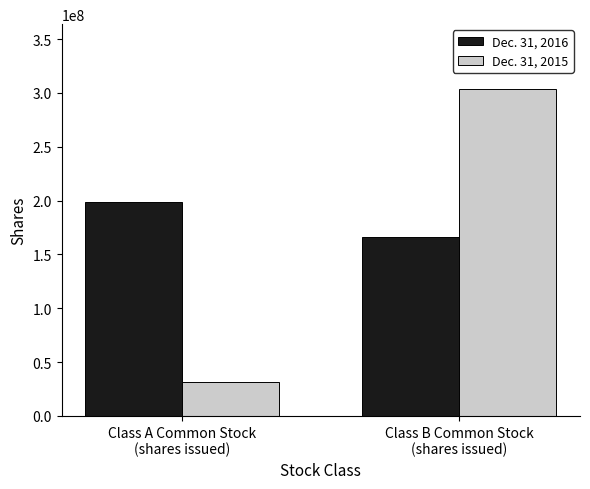

Between Class A Common Stock
(shares issued) and Class B Common Stock
(shares issued), which series saw the biggest shift?

Dec. 31, 2015